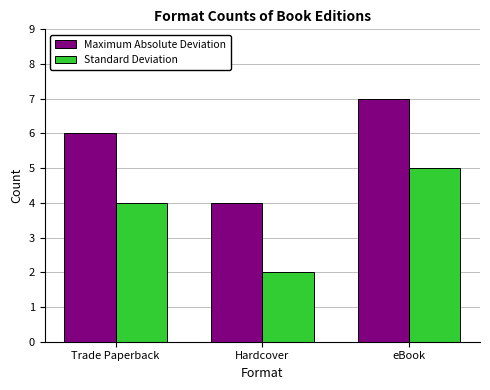

How many groups of bars are there?

3